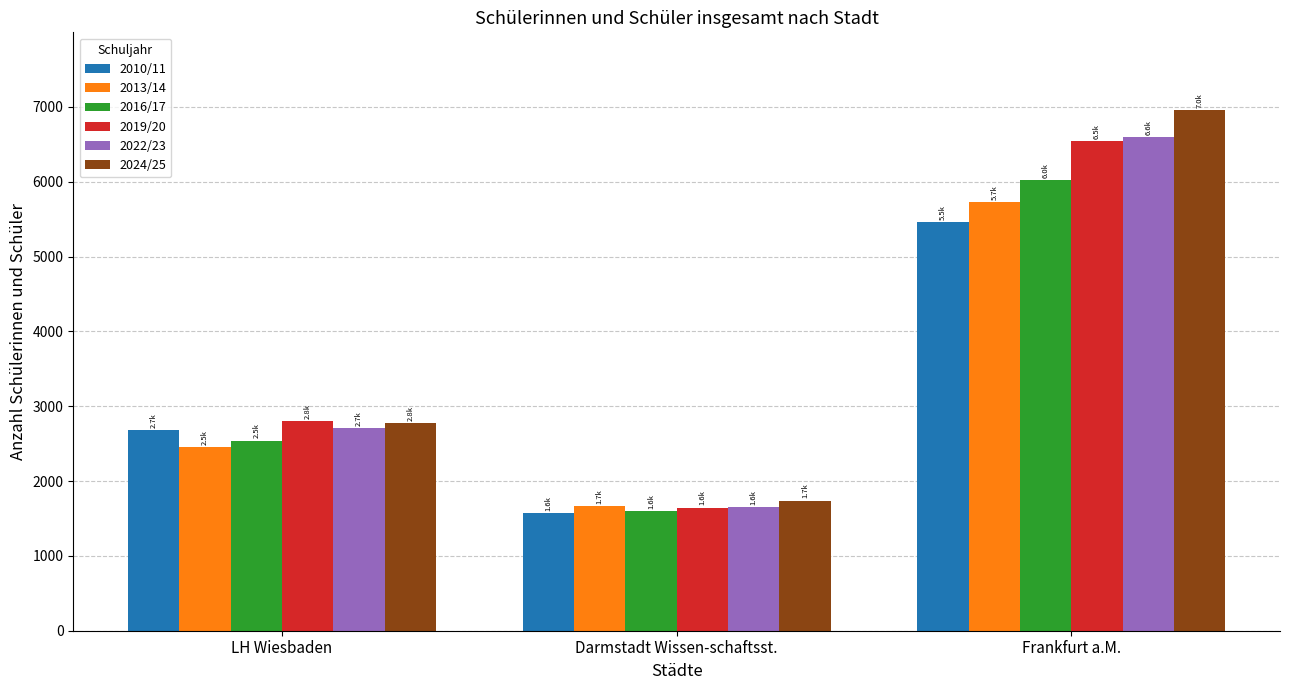

What position from the left is Frankfurt a.M.?

3